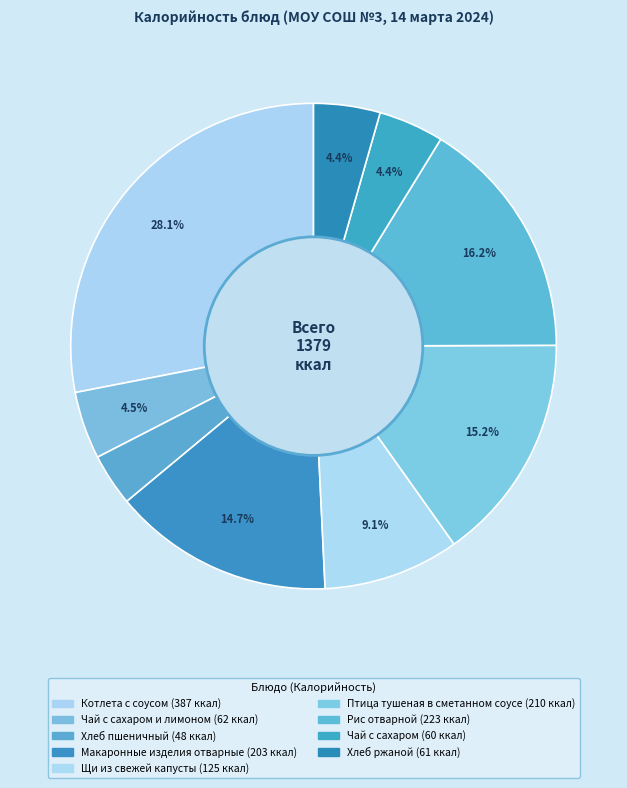

How many segments does this pie chart have?

9